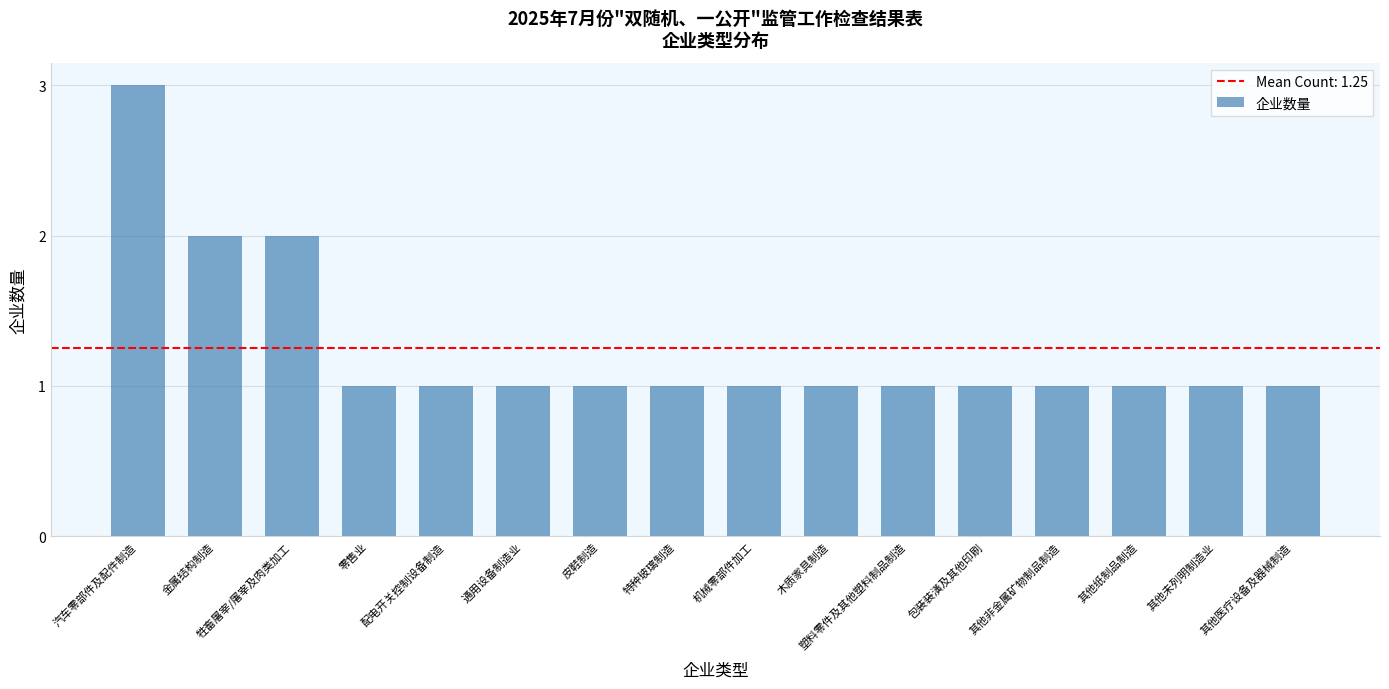

Reading left to right, transcribe all the data shown in this chart.

3	2	2	1	1	1	1	1	1	1	1	1	1	1	1	1